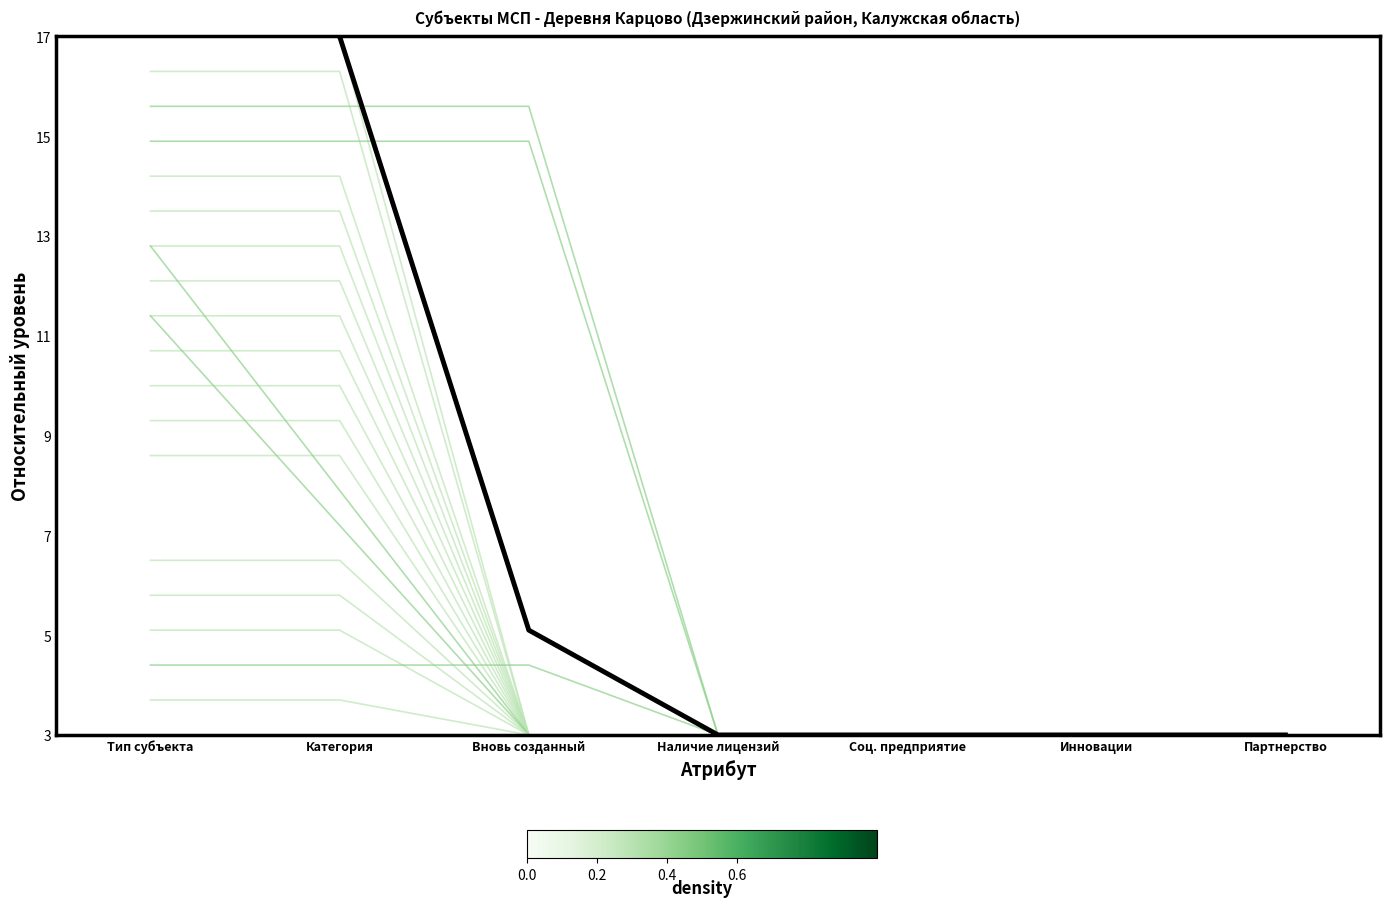

At how many categories does at least one series exceed 16?

2